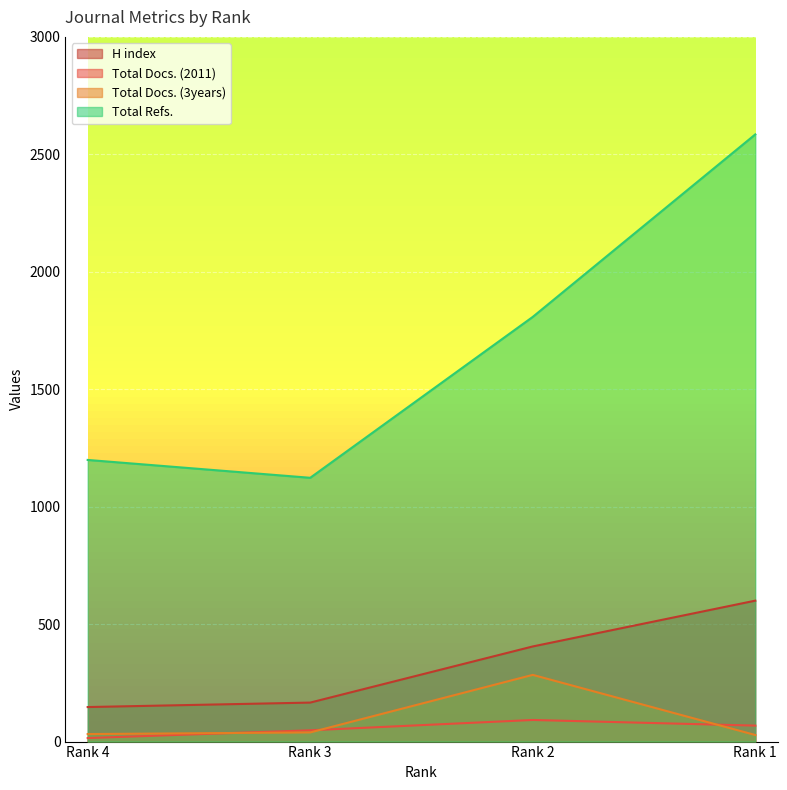

True or false: H index has more than 2 interior local peaks.

False